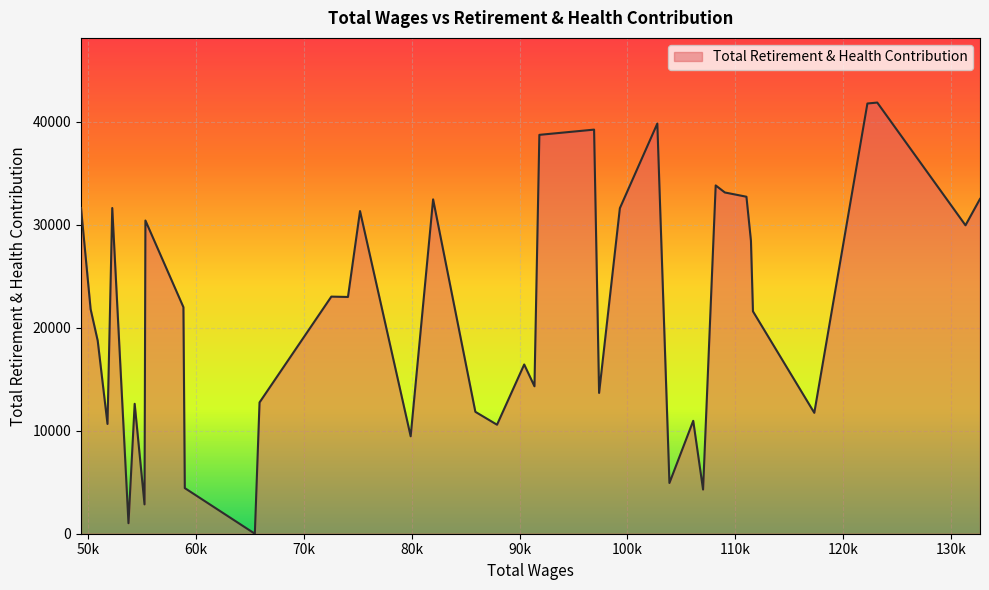

What is the maximum value shown in the chart?

41847